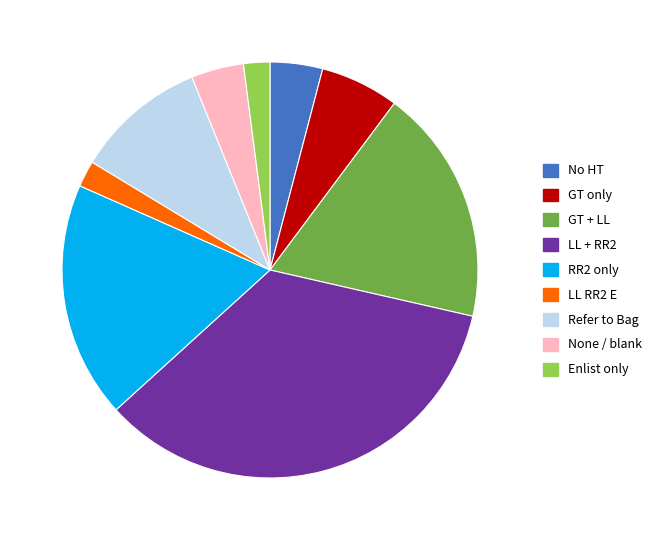

Is there any slice that represents more than half of the pie?

No